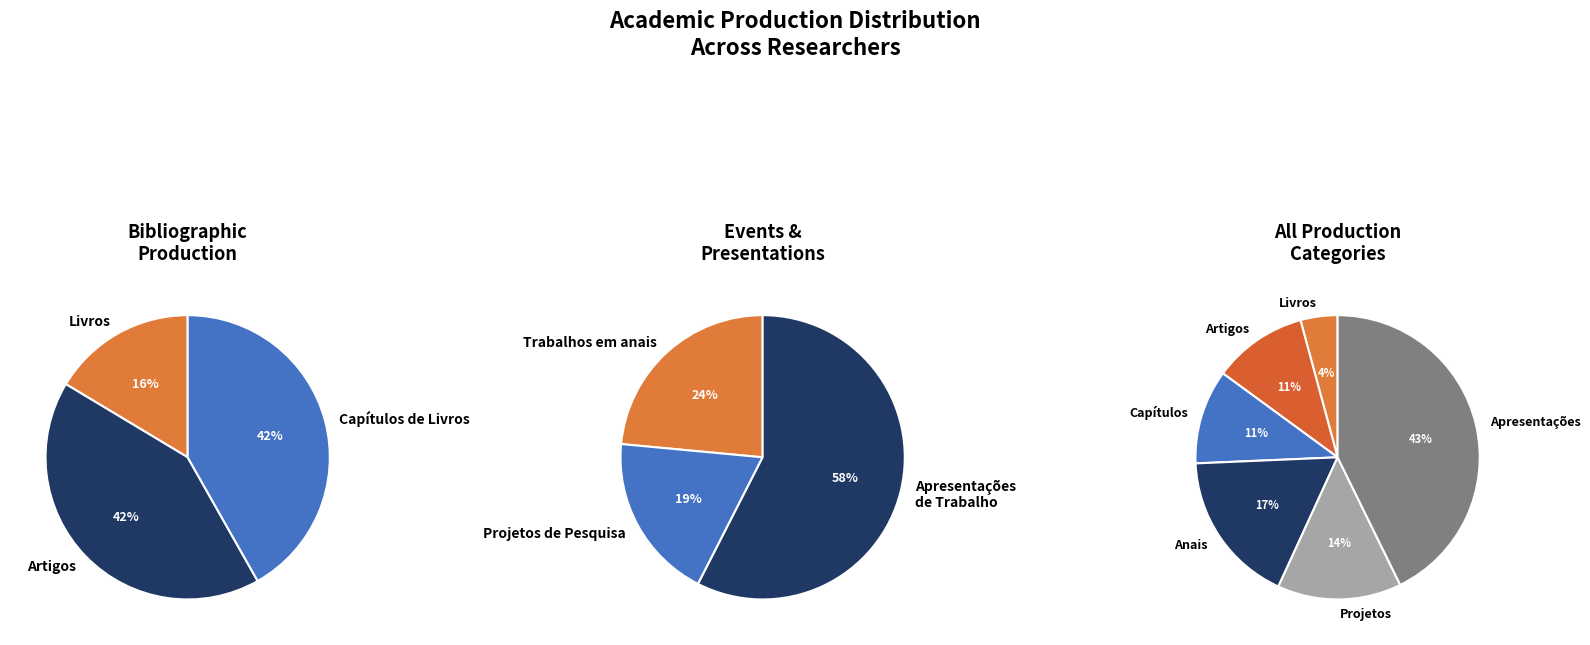

True or false: 17 accounts for 13% of the total.

False